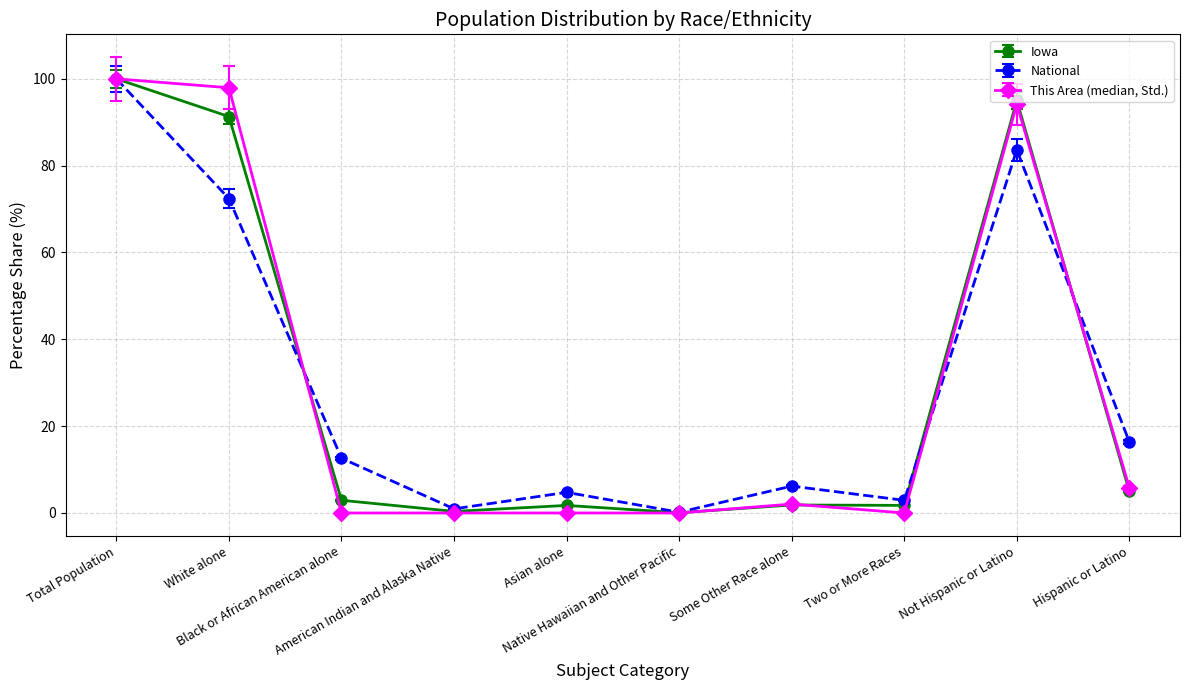

At how many categories does at least one series exceed 21?

3